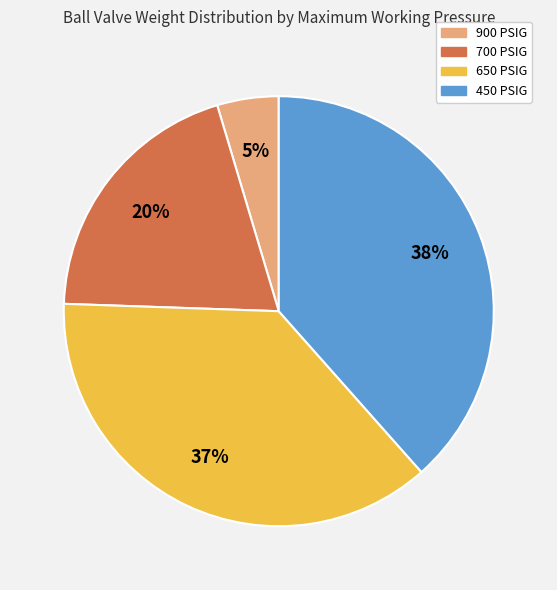

Count the number of slices in the pie.

4